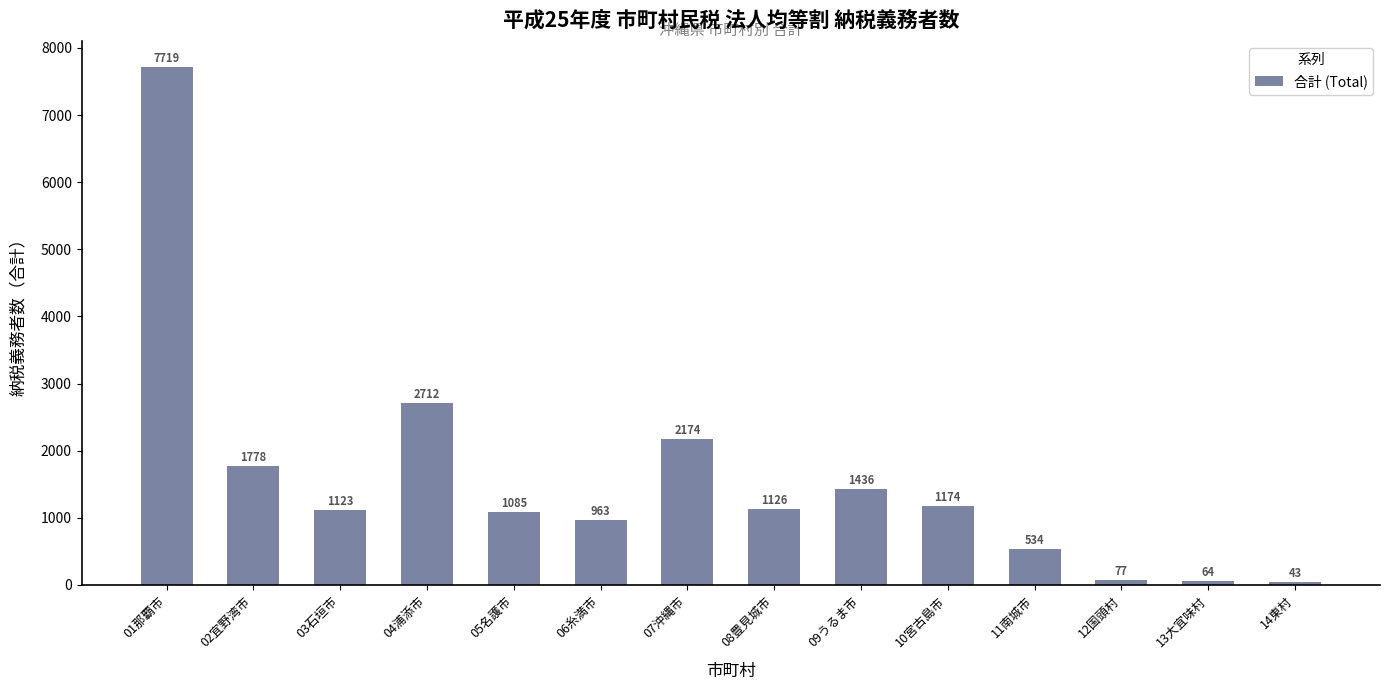

The value at 07沖縄市 is 2174. True or false?

True